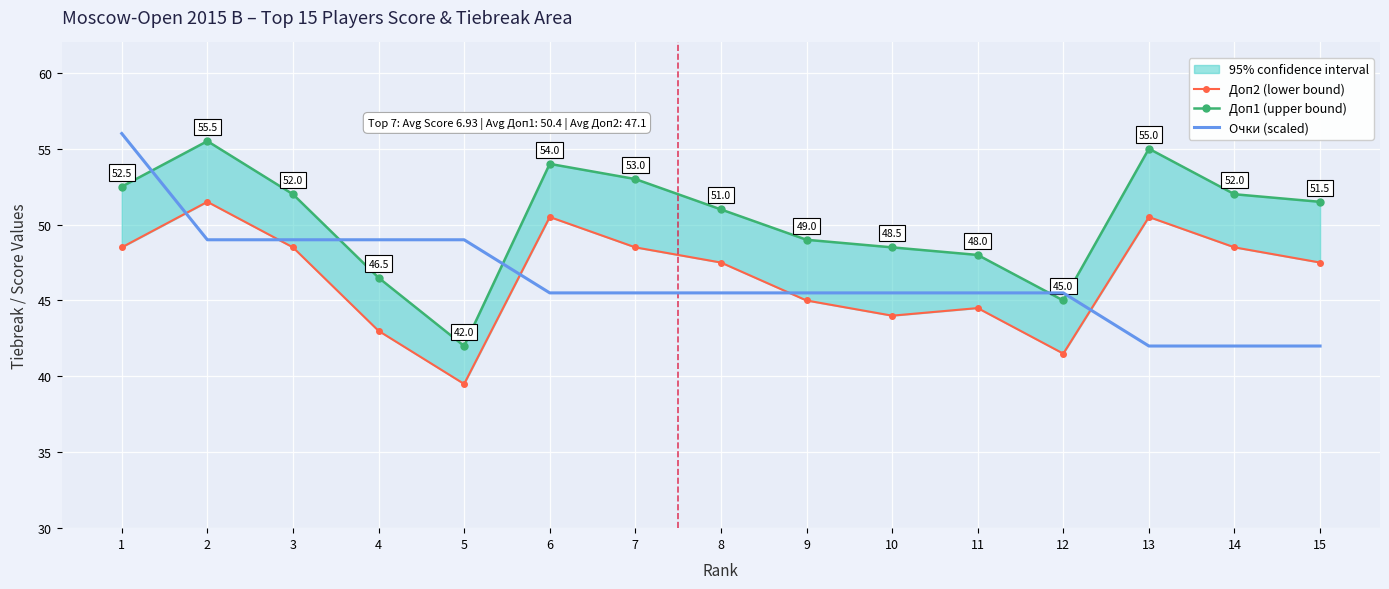

What value does the Доп1 (upper bound) series have at 14?

52.0